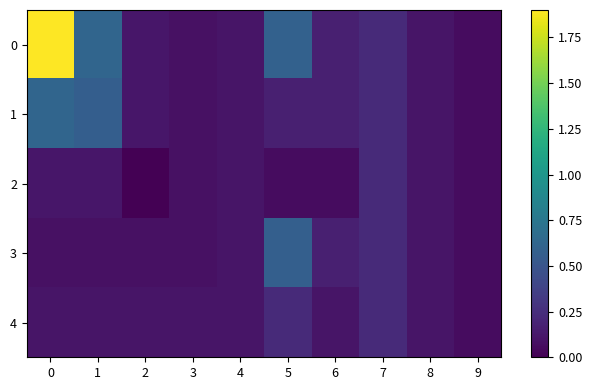

How many data points does each series have?

10